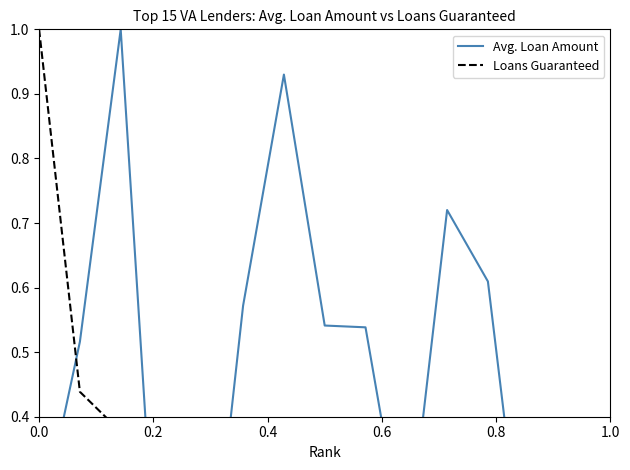

Reading left to right, what are all the values shown in this chart?

Avg. Loan Amount: 0.2	0.5	1.0	0.0	0.0	0.6	0.9	0.5	0.5	0.2	0.7	0.6	0.1	0.2	0.4
Loans Guaranteed: 1.0	0.4	0.4	0.4	0.4	0.3	0.2	0.2	0.1	0.1	0.0	0.0	0.0	0.0	0.0